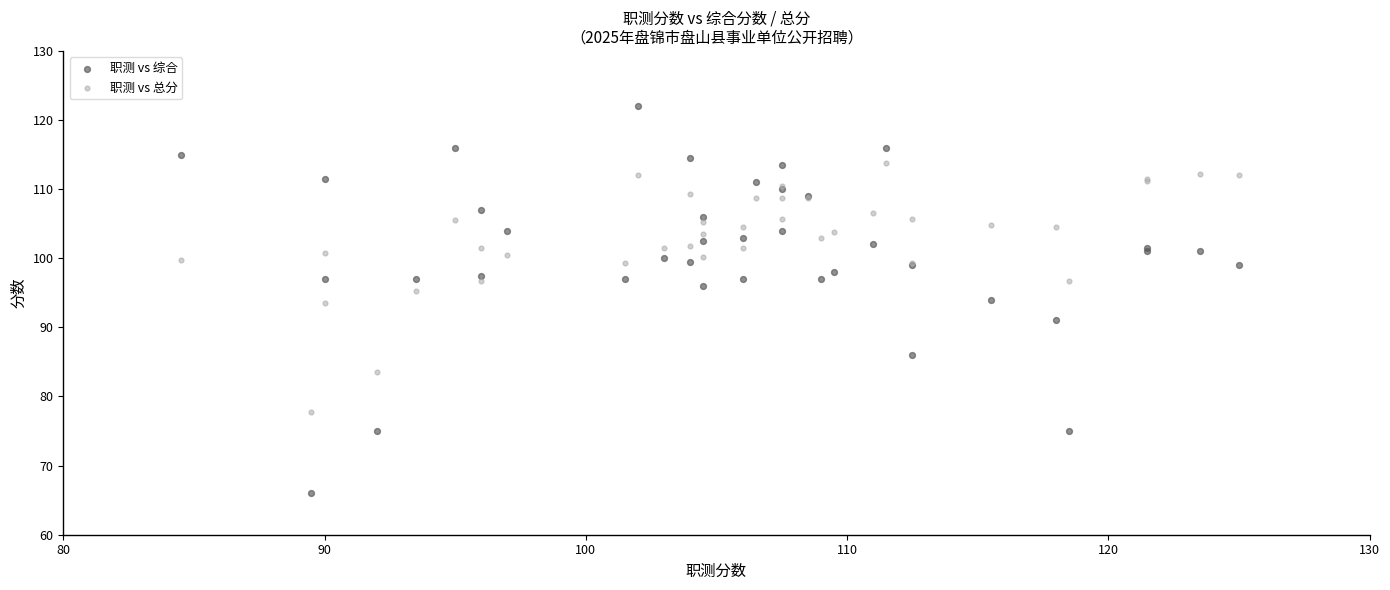

What is the X range (max minus min) for the scatter plot?

40.5